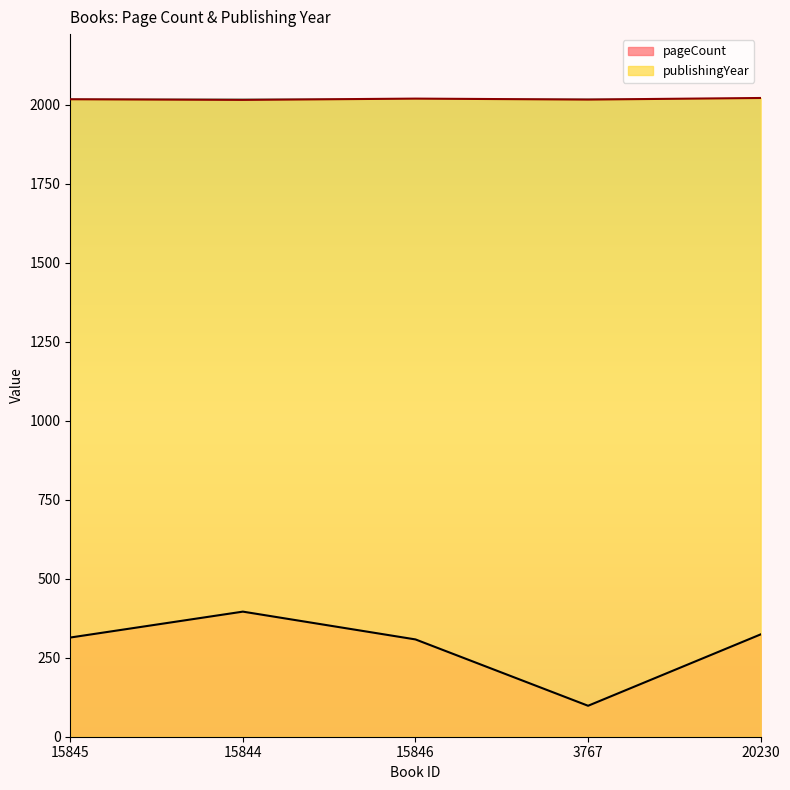

The value of pageCount at 3767 is 131. True or false?

False